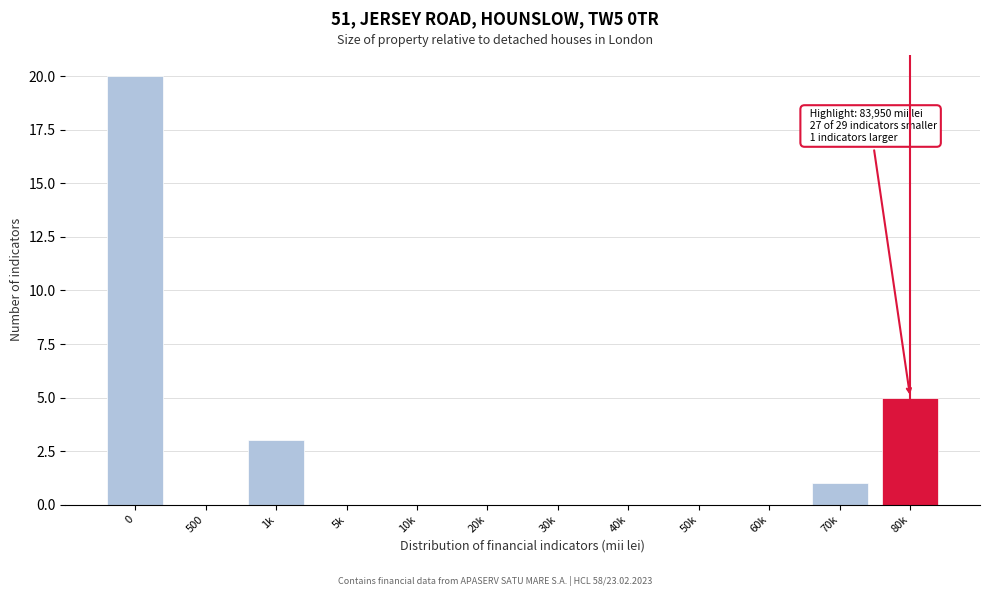

Reading left to right, list all the values displayed in this chart.

0=20	500=0	1k=3	5k=0	10k=0	20k=0	30k=0	40k=0	50k=0	60k=0	70k=1	80k=5